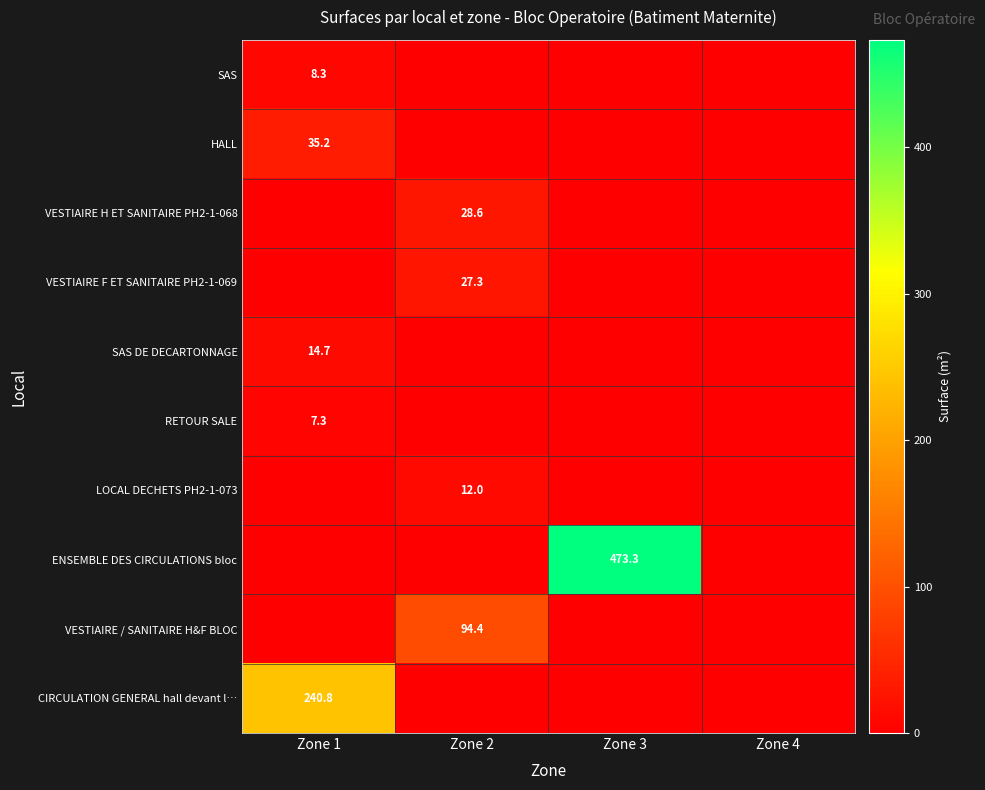

The value of LOCAL DECHETS PH2-1-073 at Zone 2 is 12.0. True or false?

True